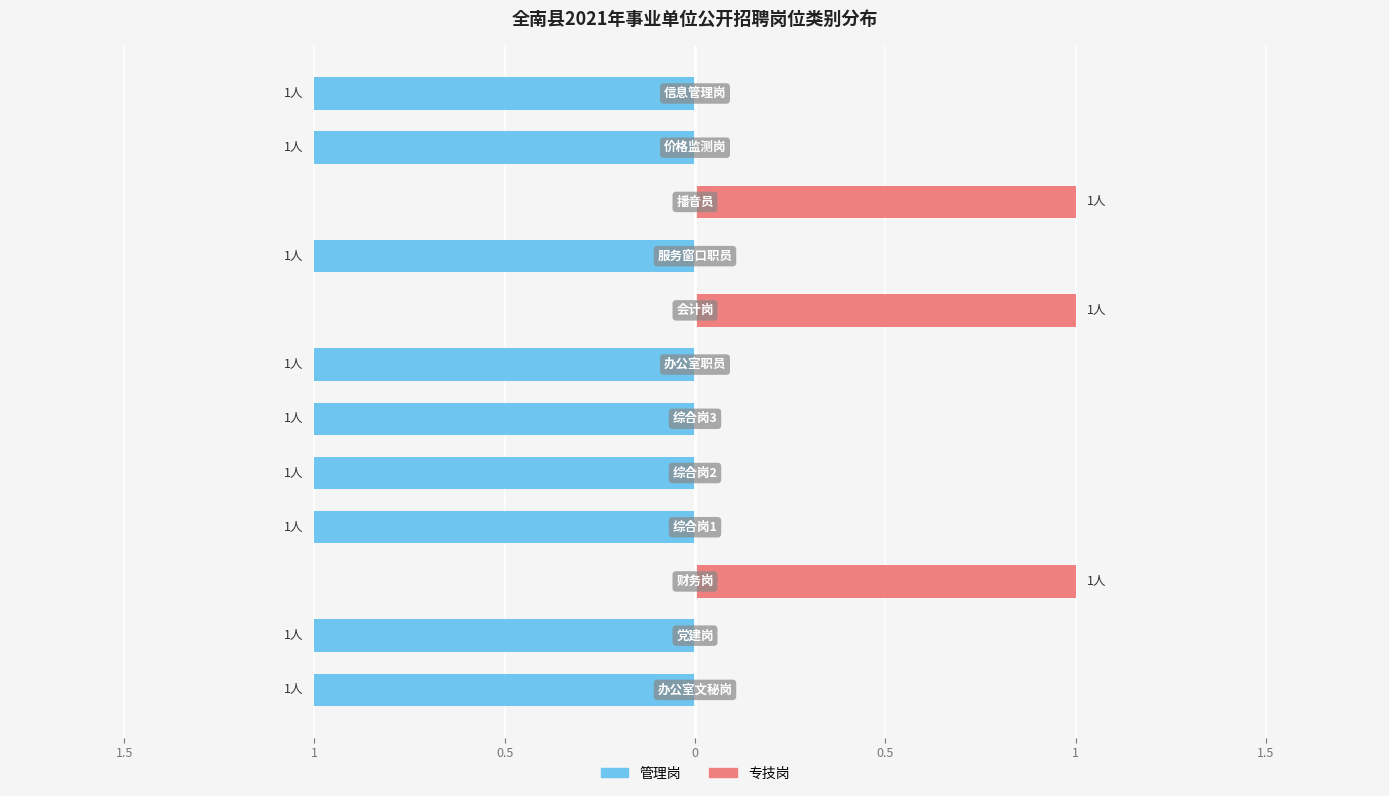

What is the sum of all 专技岗 values?

3